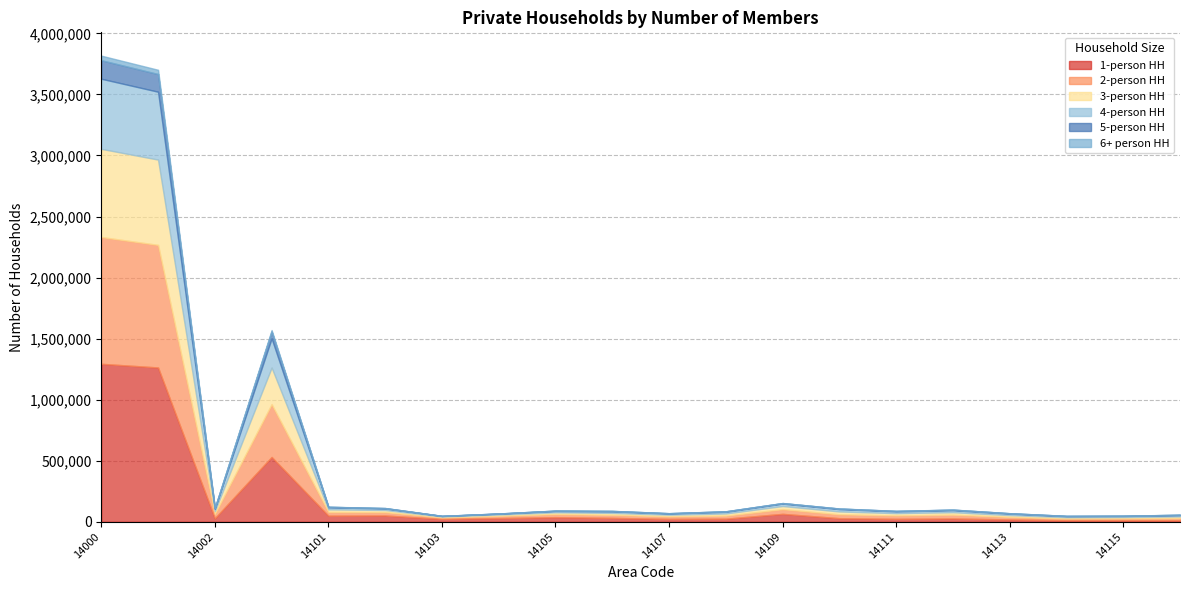

Does the chart have visible grid lines?

Yes